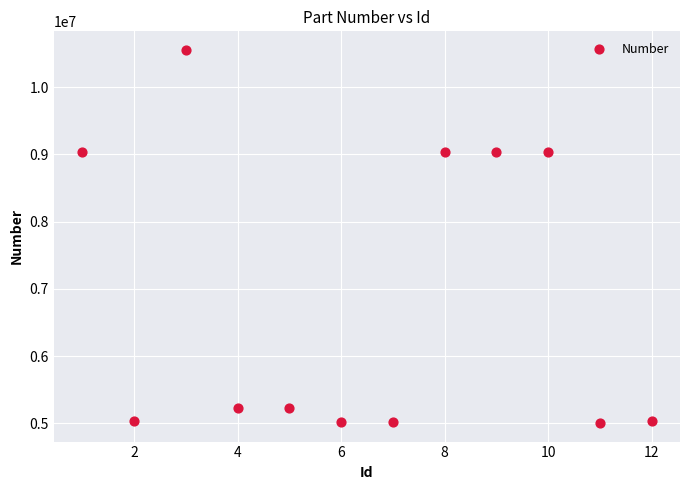

What is the average X value?

6